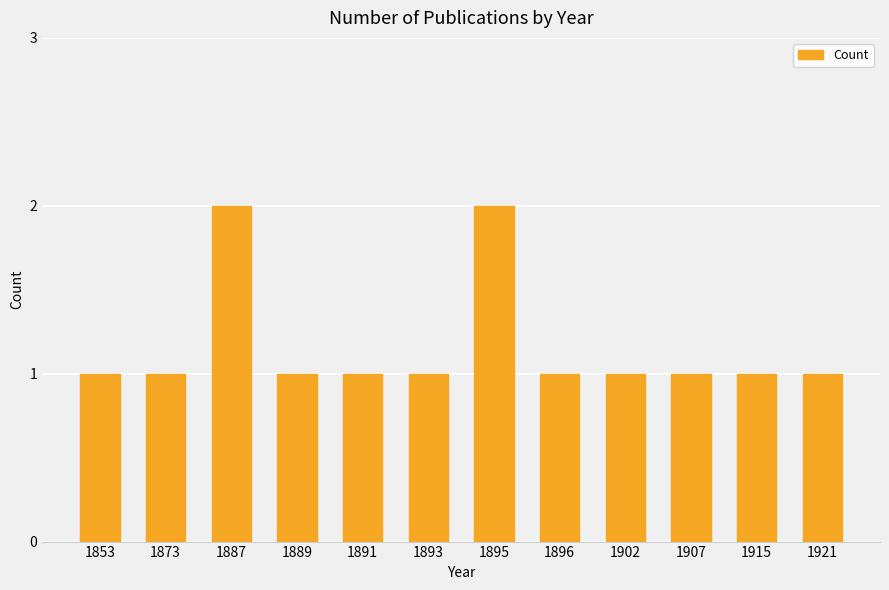

What is the ratio of the value at 1853 to the value at 1907?

1.0